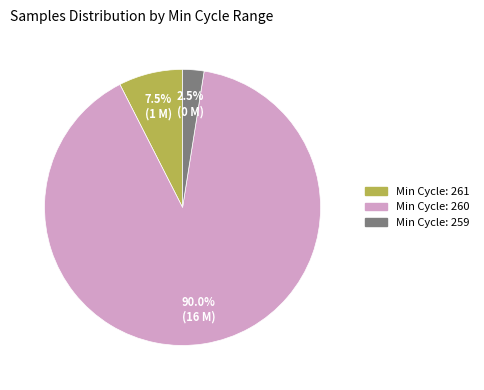

Count the number of slices in the pie.

3